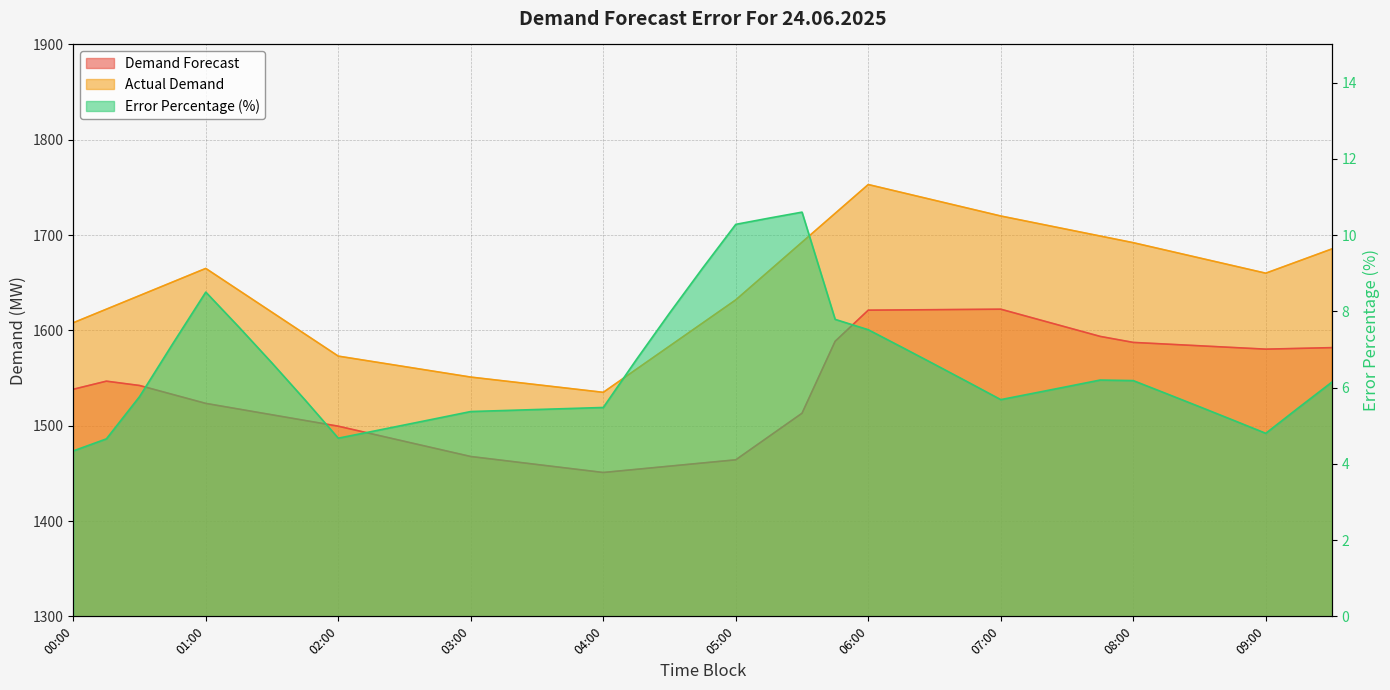

Between 04:45 and 02:00, which is larger?

02:00